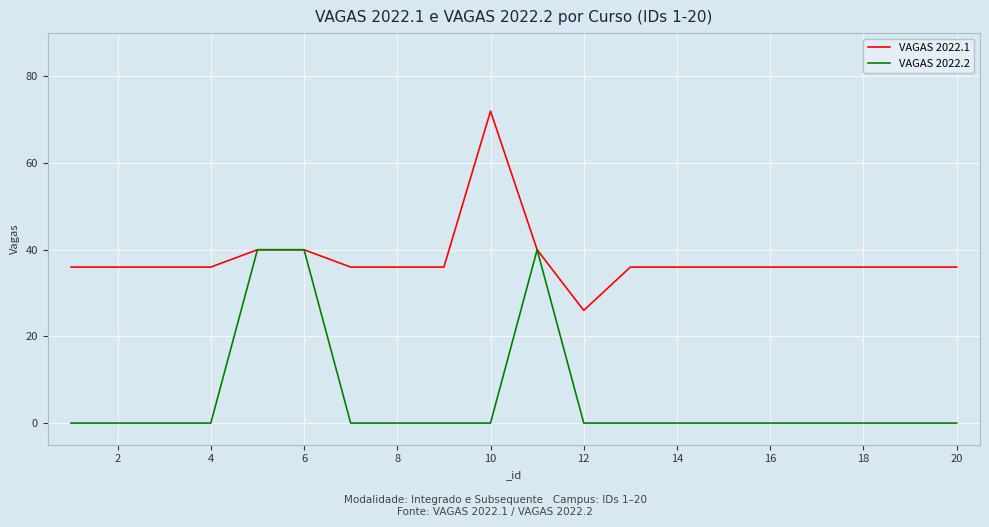

Rank the series by their average value, from lowest to highest.

VAGAS 2022.2, VAGAS 2022.1